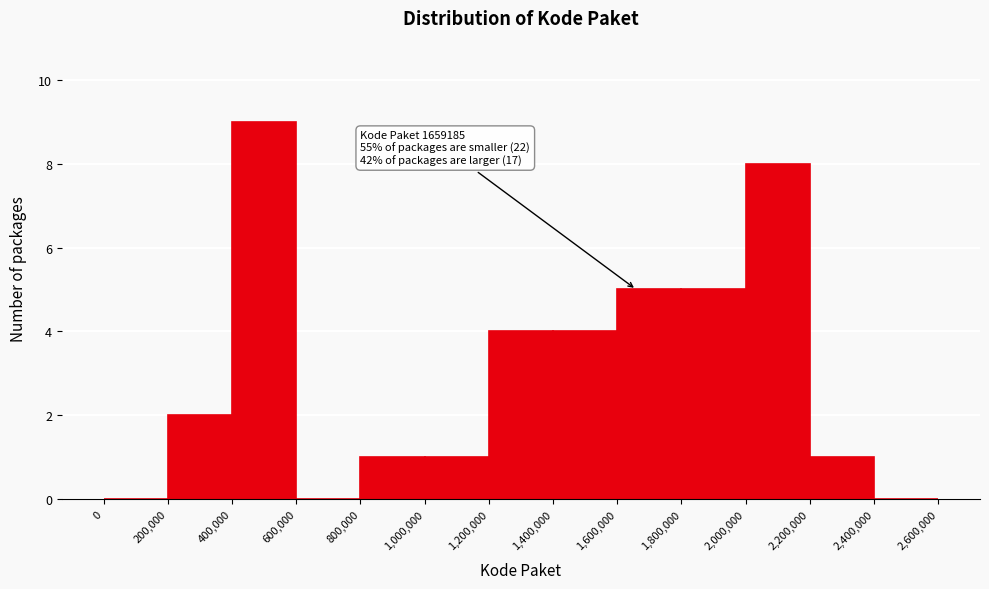

Which range on the x-axis has the tallest bar?

400,000 to 600,000